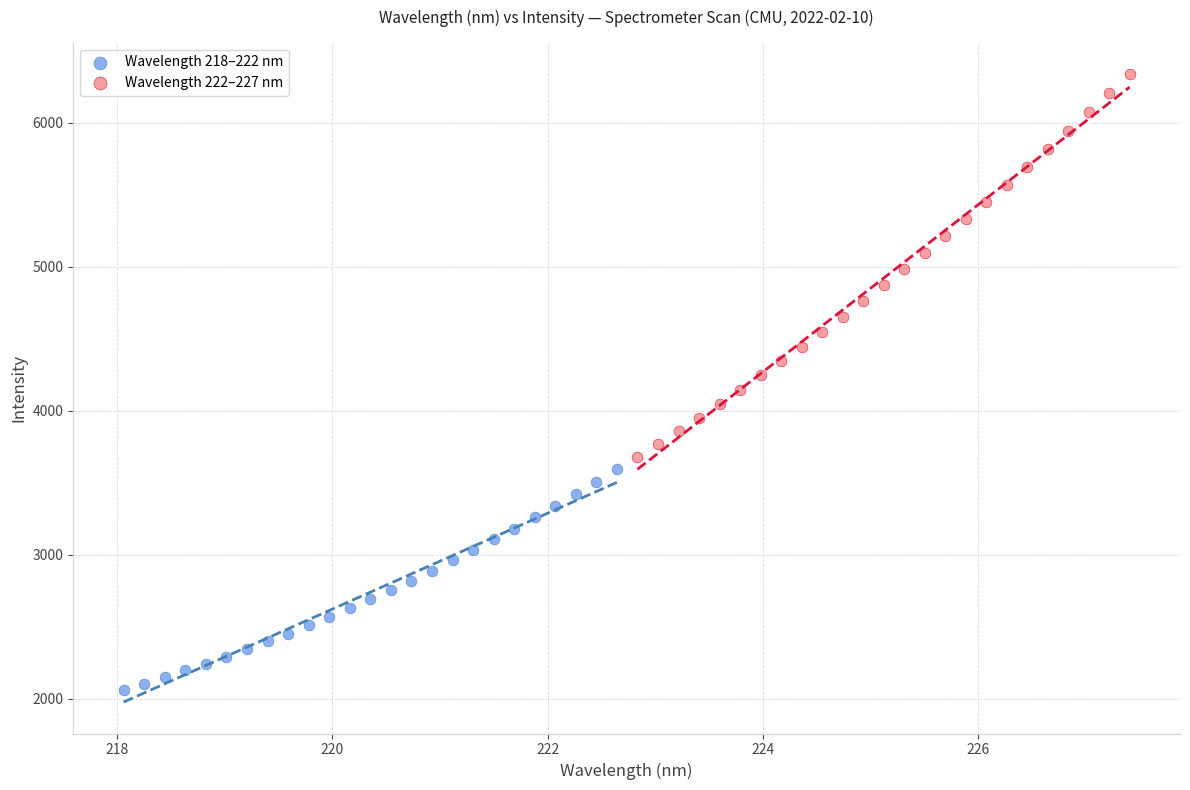

Which series reaches the minimum Y coordinate?

Wavelength 218–222 nm